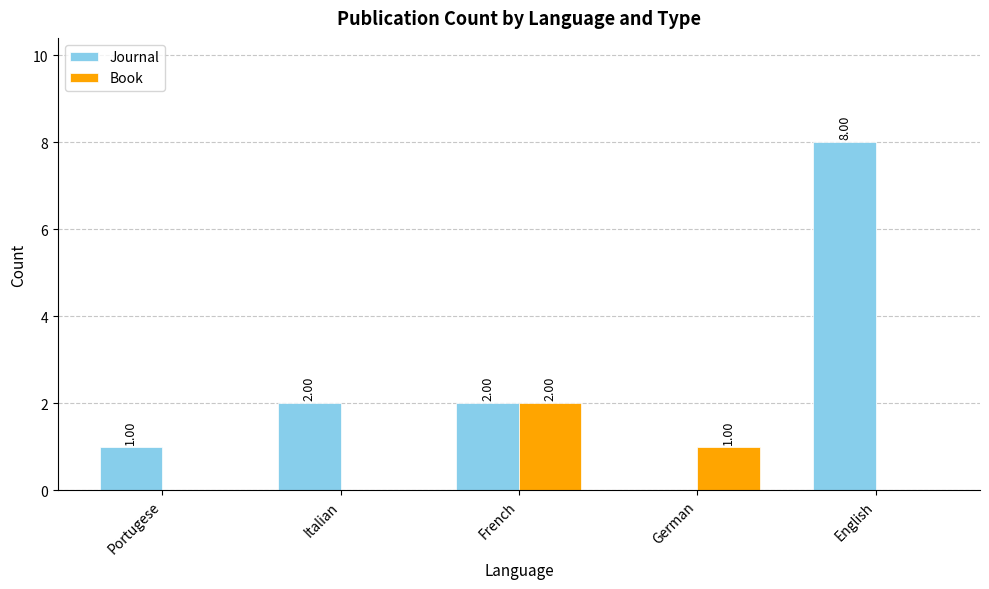

Count the number of data series in this chart.

2